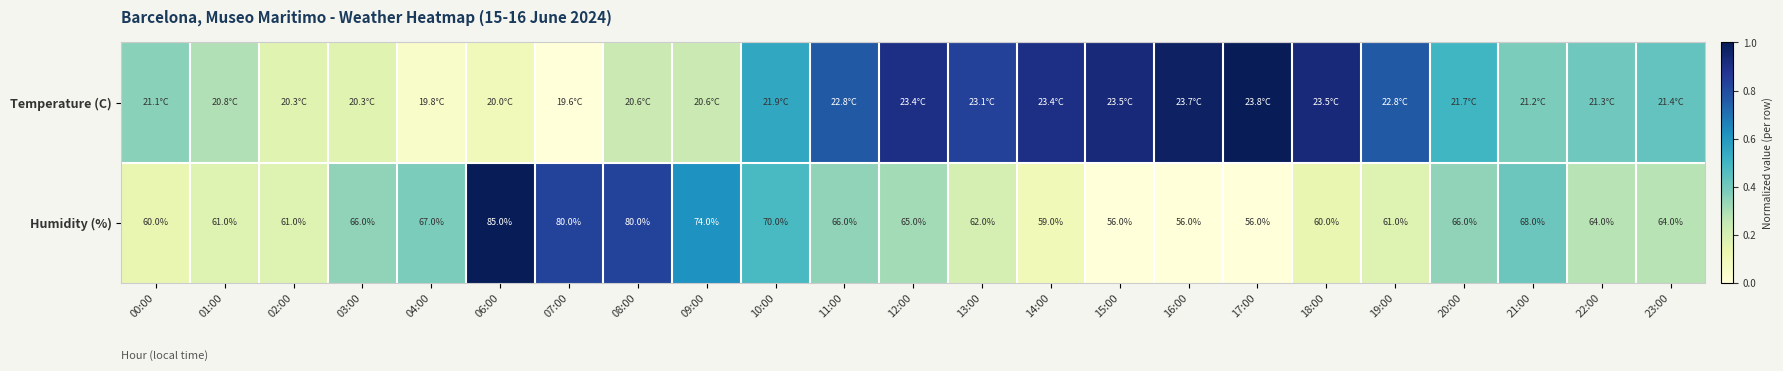

Between 18:00 and 16:00, which is larger?

16:00